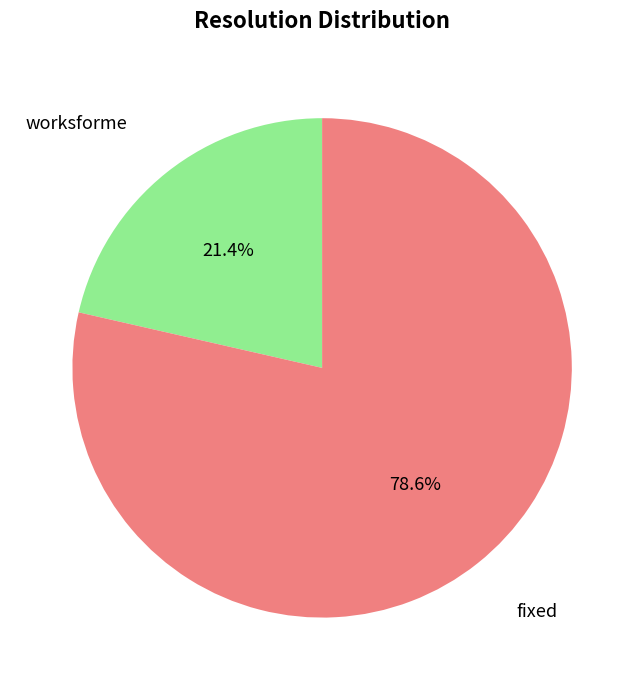

Approximately how many times larger is the value at fixed compared to worksforme?

3.7